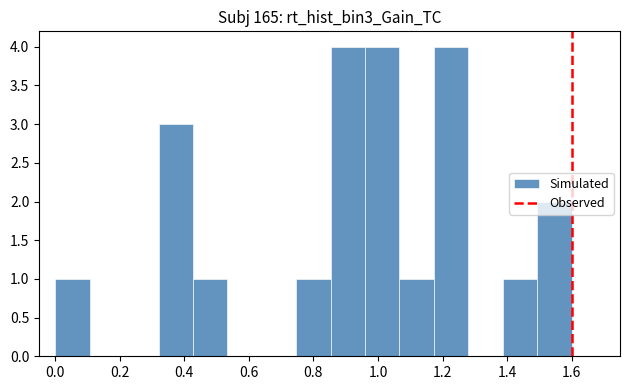

Reading left to right, transcribe this chart: for each bar, give the range it covers on the x-axis and its height. Neither the bar edges nor the heights are printed on the chart, so give them approximately, as read against the axes.

0.00 to 0.10: 1
0.10 to 0.22: 0
0.22 to 0.32: 0
0.32 to 0.42: 3
0.42 to 0.54: 1
0.54 to 0.64: 0
0.64 to 0.74: 0
0.74 to 0.86: 1
0.86 to 0.96: 4
0.96 to 1.06: 4
1.06 to 1.18: 1
1.18 to 1.28: 4
1.28 to 1.38: 0
1.38 to 1.50: 1
1.50 to 1.60: 2